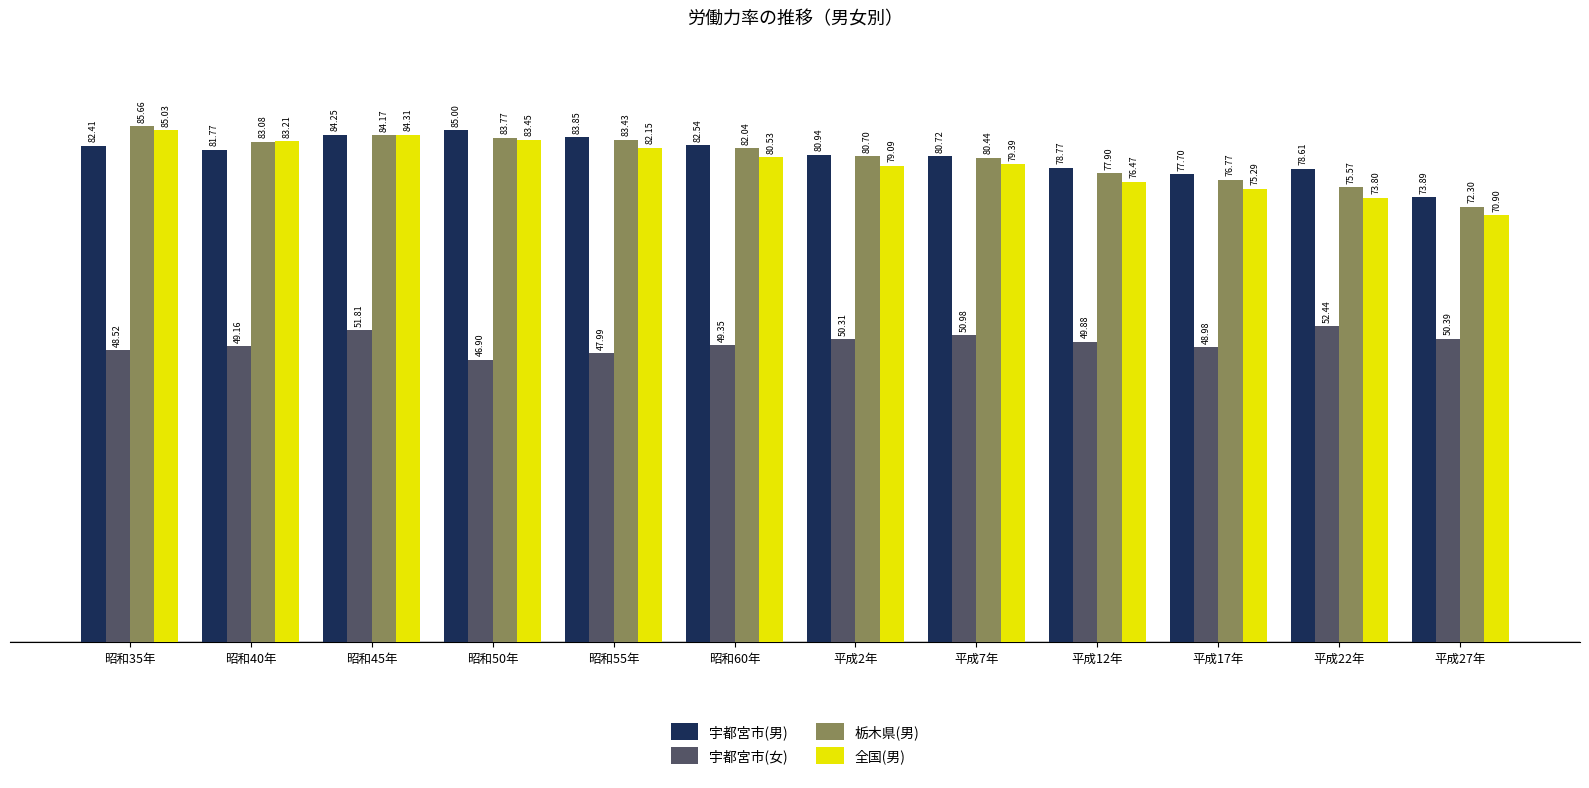

True or false: 全国(男) has a value of 83.2 at 昭和40年.

True